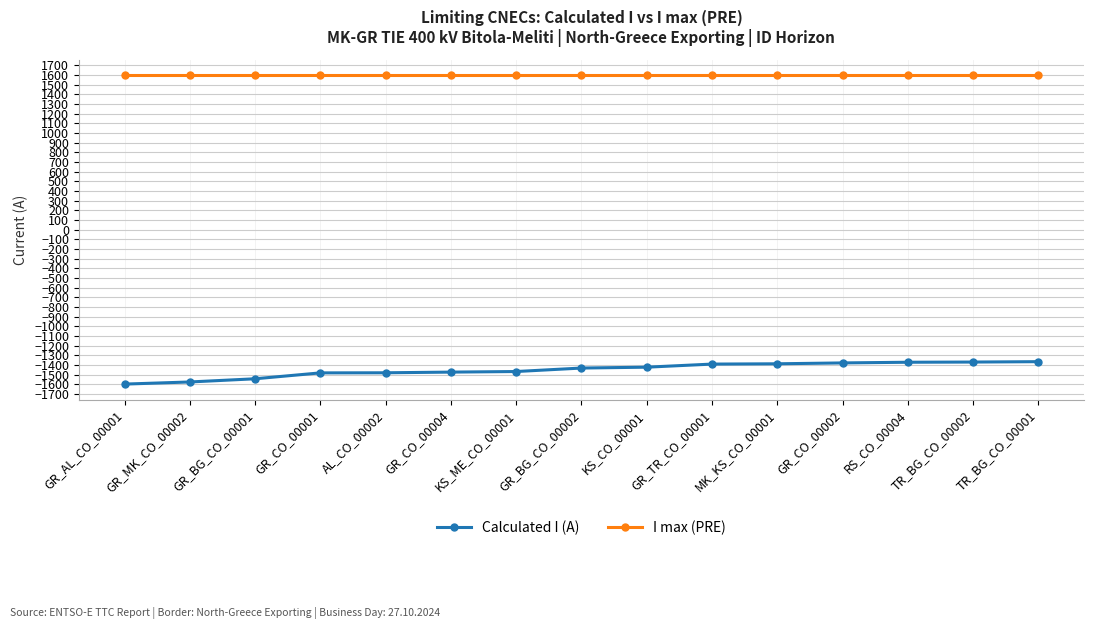

Does the chart display data point markers on the line(s)?

Yes